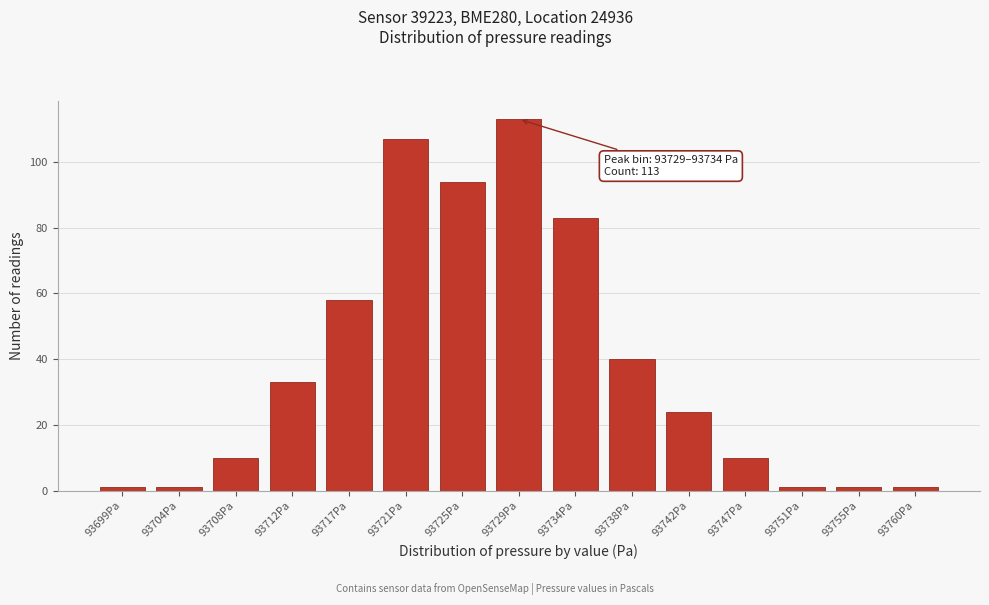

Reading left to right, what are all the values shown in this chart?

93699Pa=1	93704Pa=1	93708Pa=10	93712Pa=33	93717Pa=58	93721Pa=107	93725Pa=94	93729Pa=113	93734Pa=83	93738Pa=40	93742Pa=24	93747Pa=10	93751Pa=1	93755Pa=1	93760Pa=1